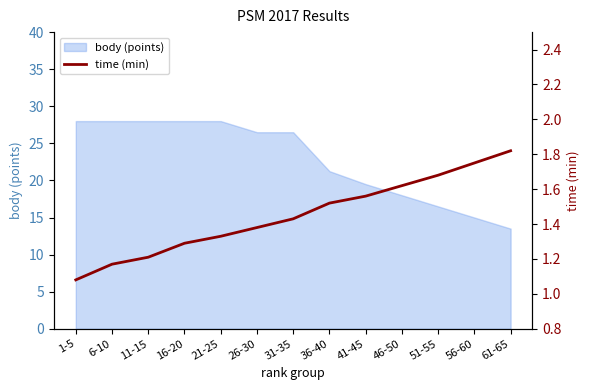

At which label does body (points) first exceed 26?

1-5